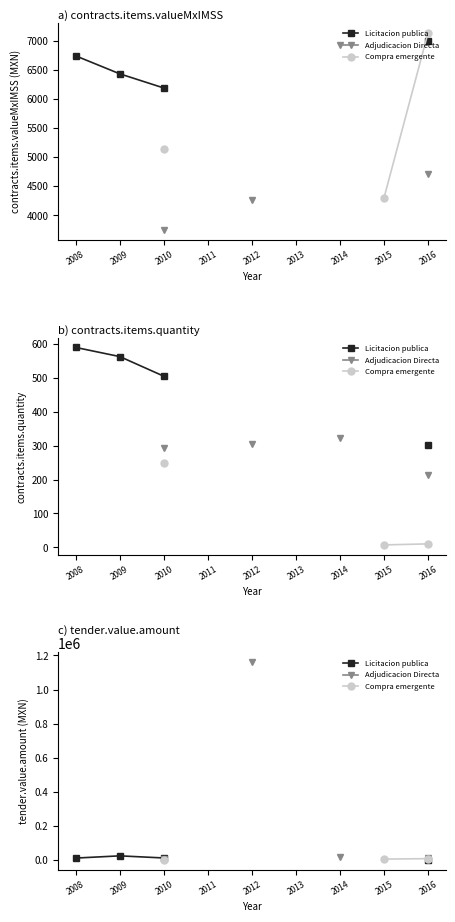

True or false: Adjudicacion Directa and Compra emergente cross at least once.

False